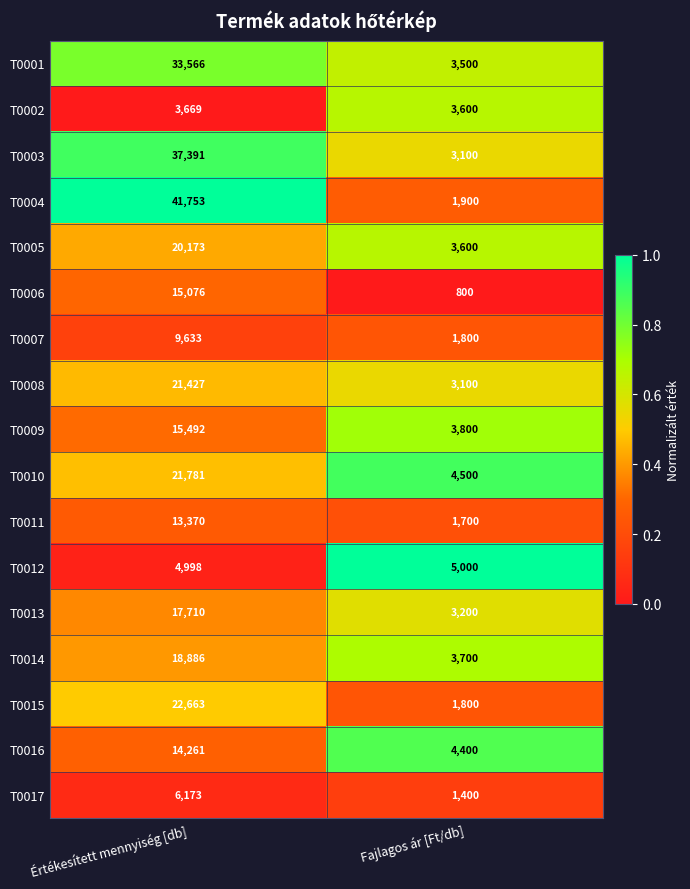

At which label is T0015 closest to 12231?

Fajlagos ár [Ft/db]